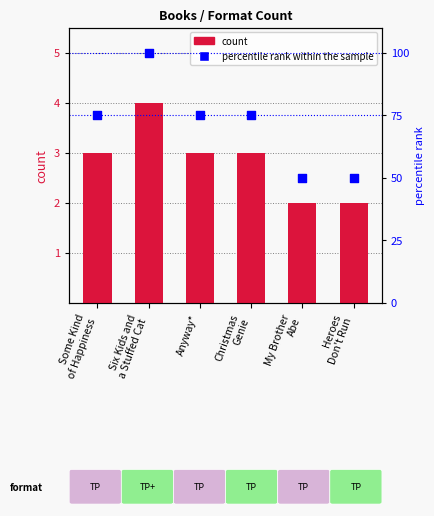

Which series has the largest total across all categories?

percentile rank within the sample